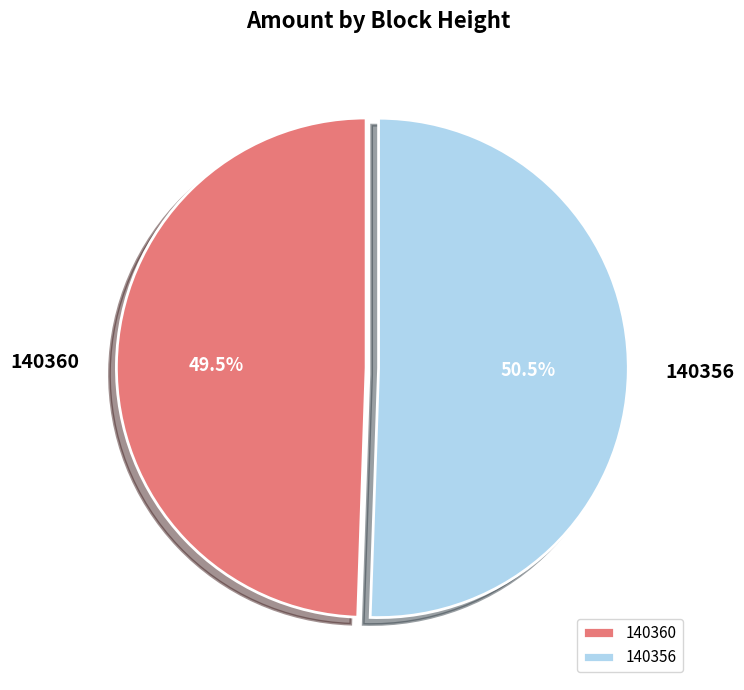

True or false: 140356 accounts for 88% of the total.

False